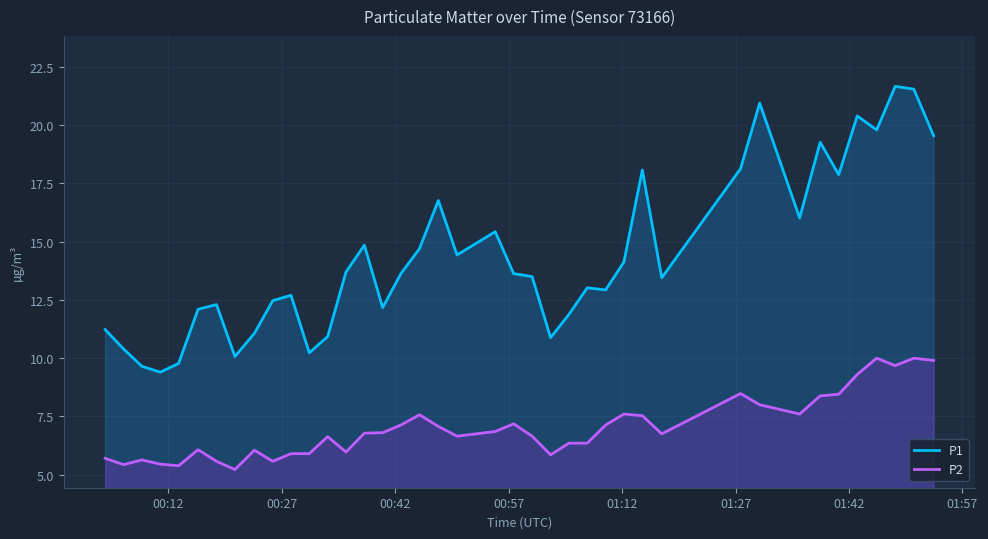

What is the difference between the maximum and minimum values in the P2 series?

4.8